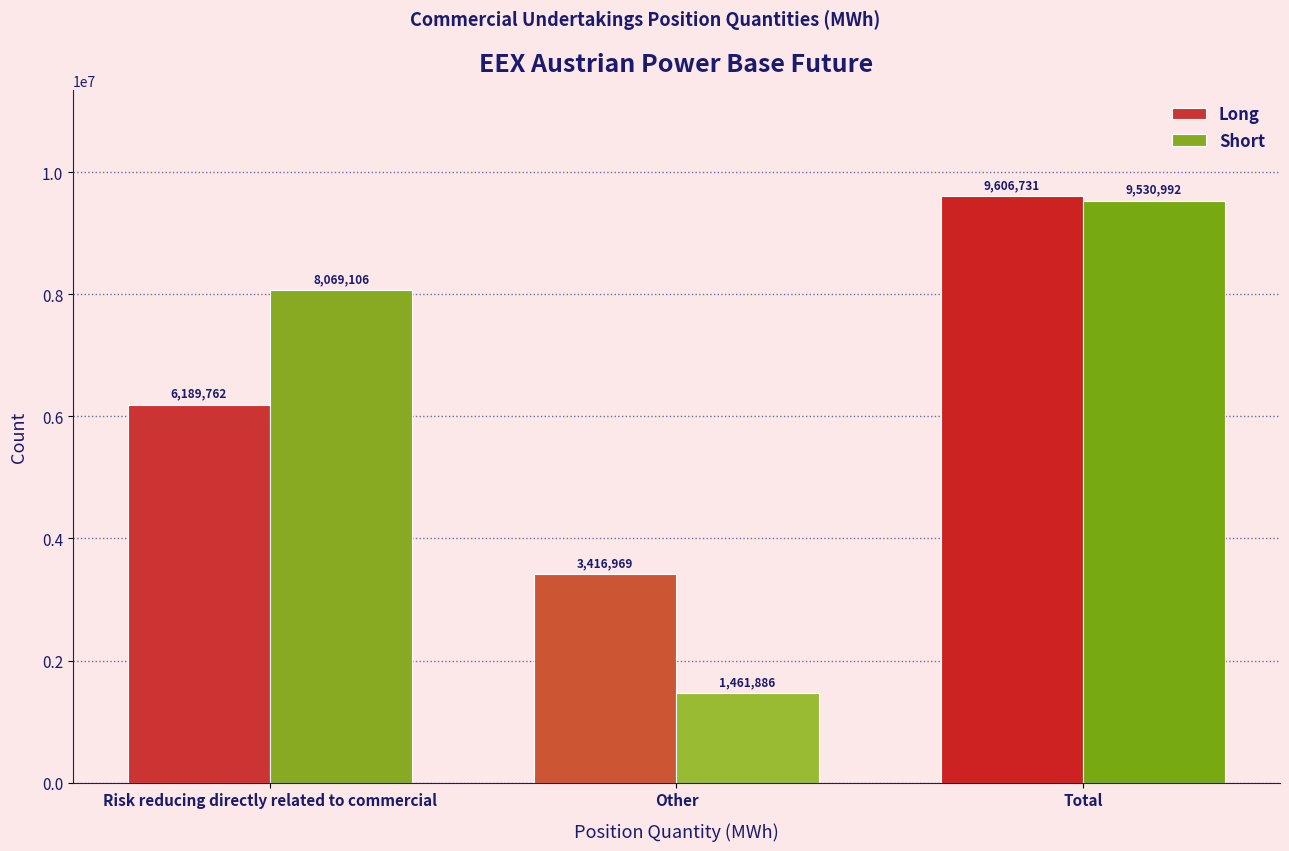

Reading left to right, extract all data points from this chart.

Long: Risk reducing directly related to commercial=6189762	Other=3416969	Total=9606731
Short: Risk reducing directly related to commercial=8069106	Other=1461886	Total=9530992